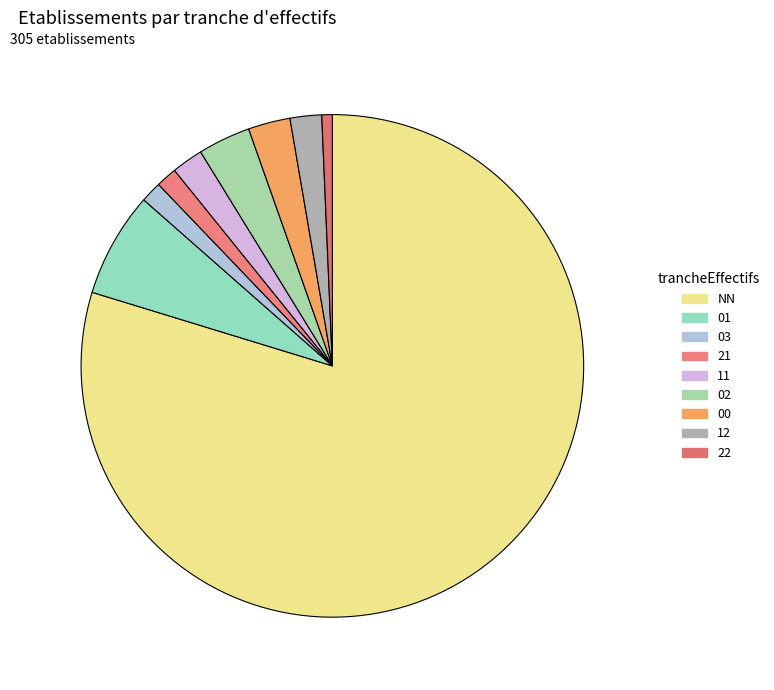

Does any single category account for the majority?

Yes